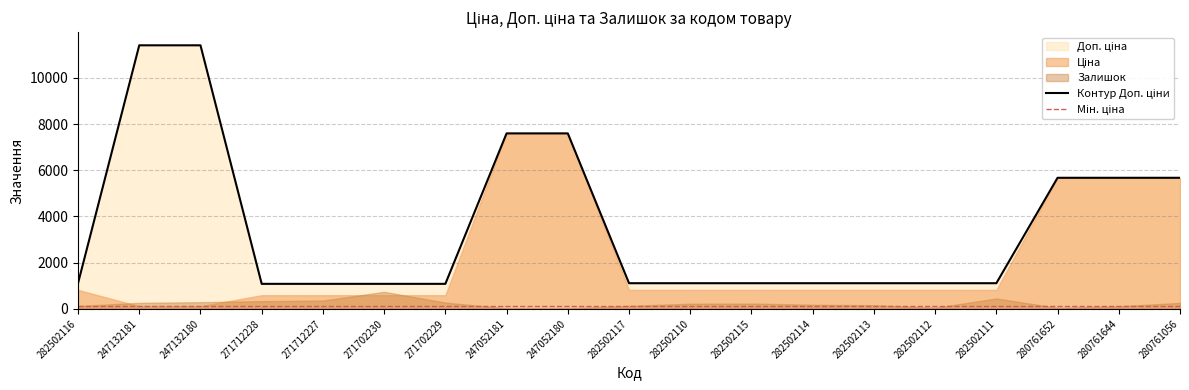

Does the chart have visible grid lines?

Yes